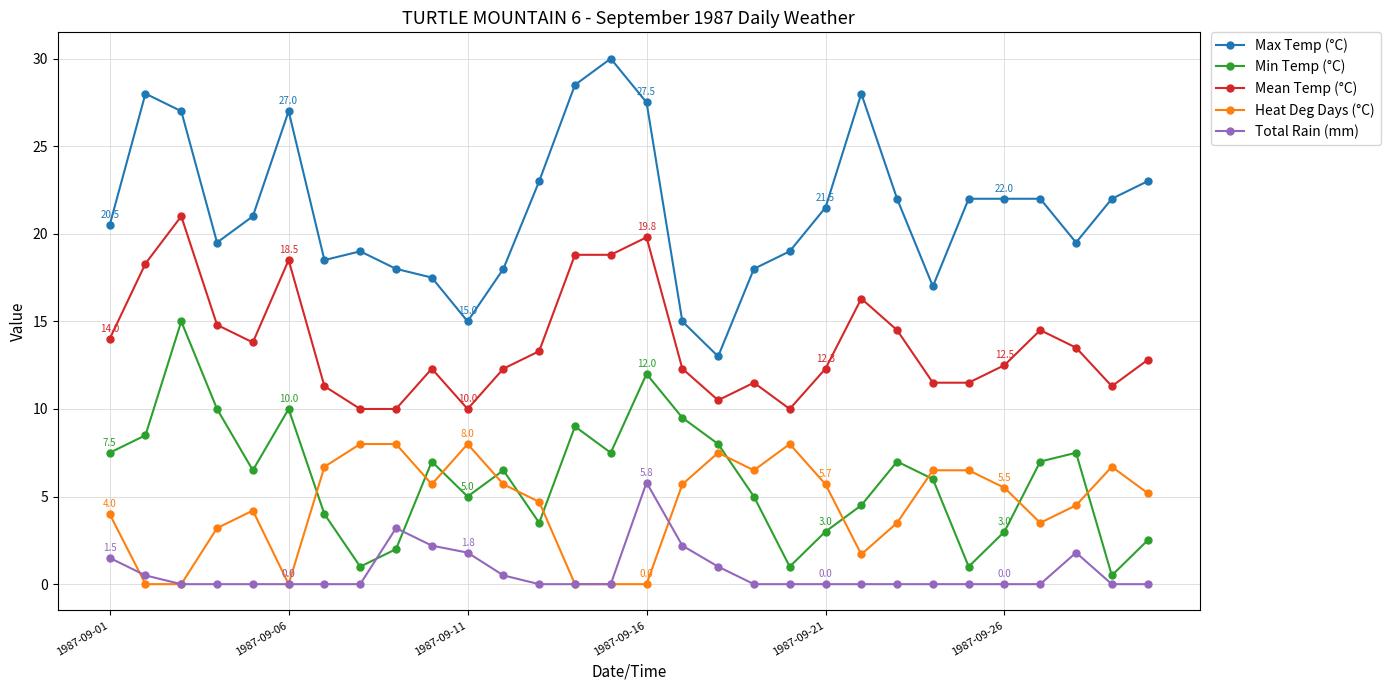

Which series has the largest total across all categories?

Max Temp (°C)